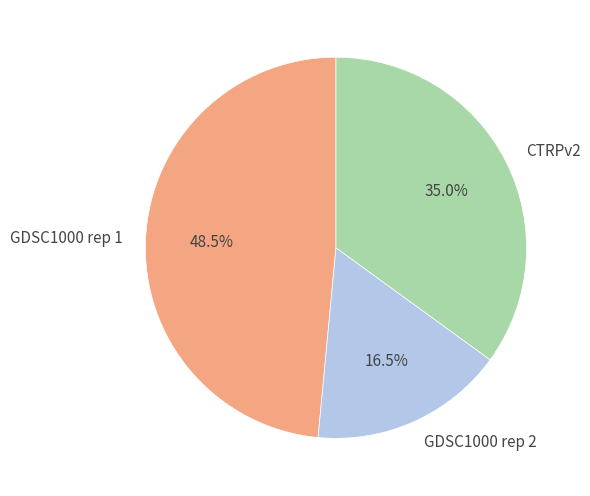

Count the number of slices in the pie.

3